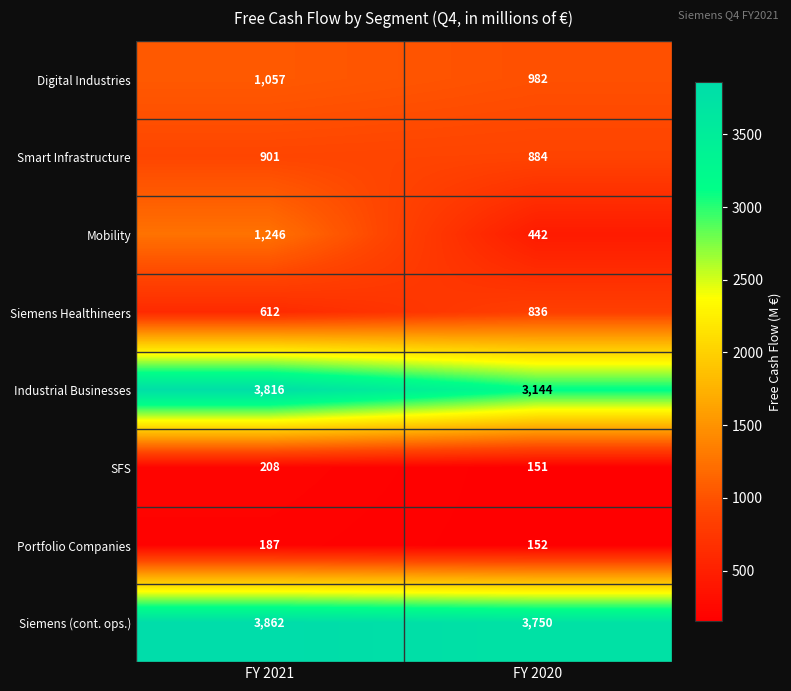

The Portfolio Companies series shows 273 at FY 2020. True or false?

False